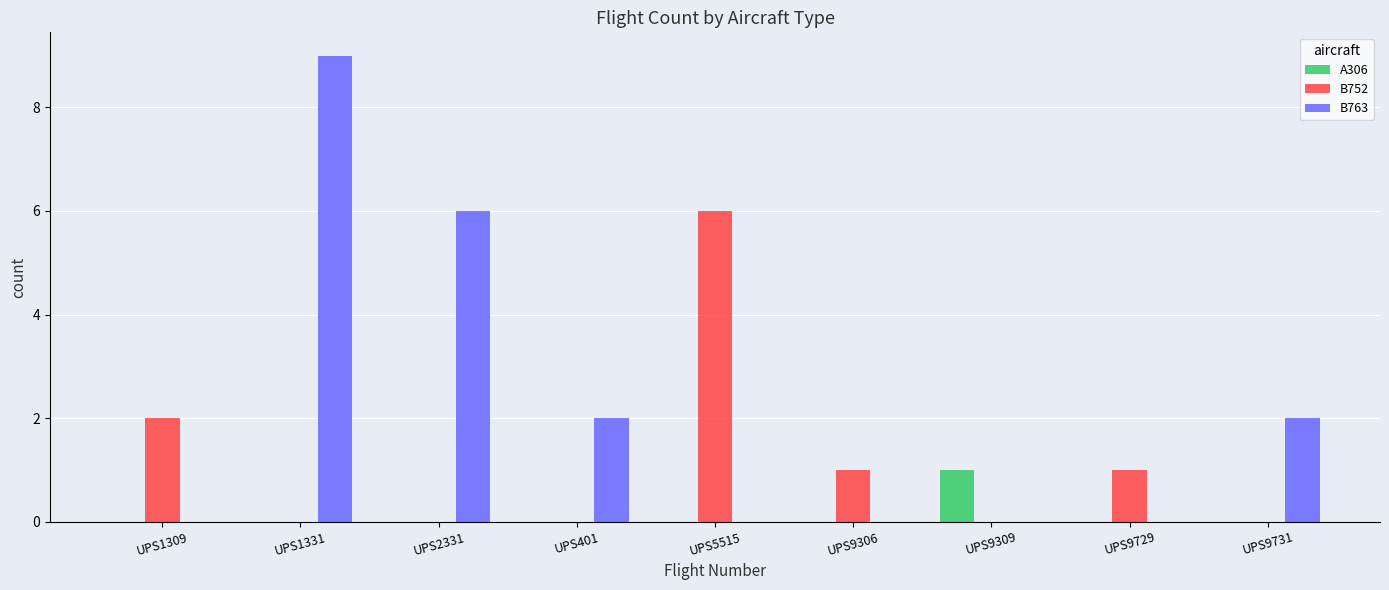

Is the value of A306 at UPS9306 greater than the value of B763 at UPS2331?

No